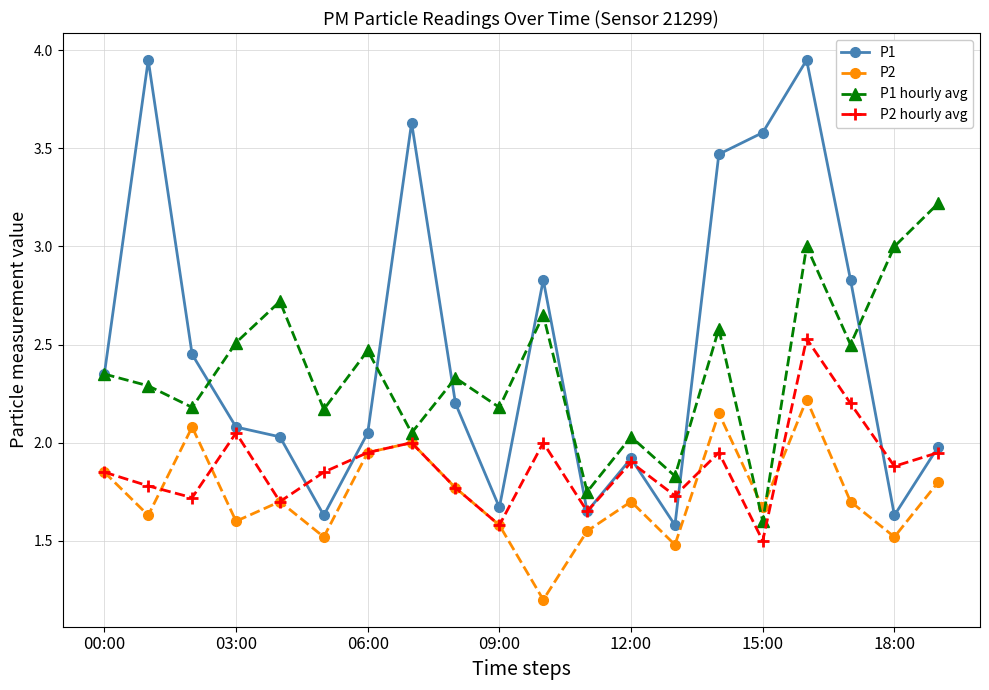

In P1 hourly avg, how many points are lower than both neighbors (excluding endpoints)?

8